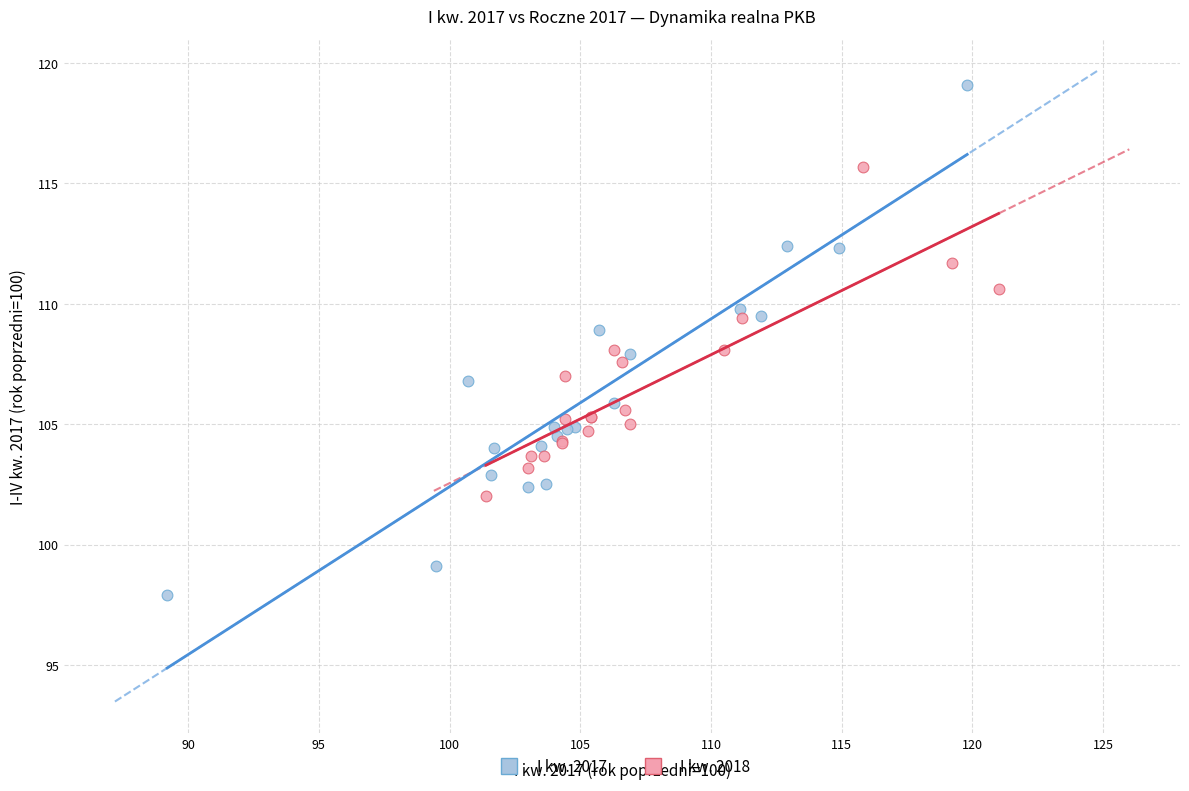

Which series has the widest spread of Y values?

I kw. 2017